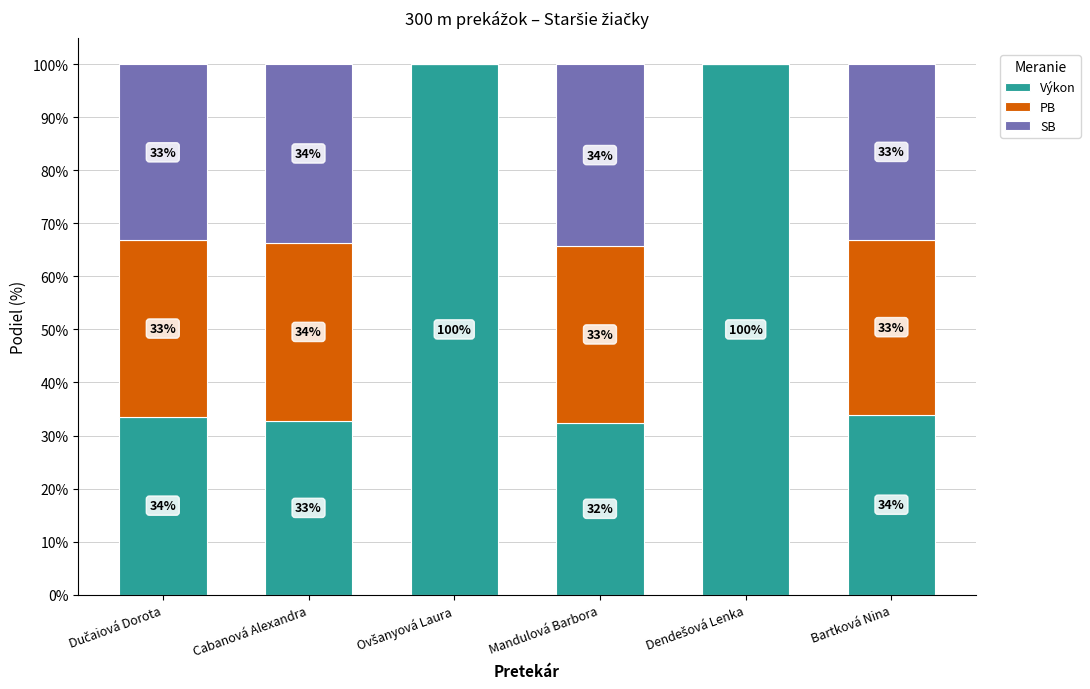

True or false: Výkon has a value of 53.6 at Cabanová Alexandra.

False